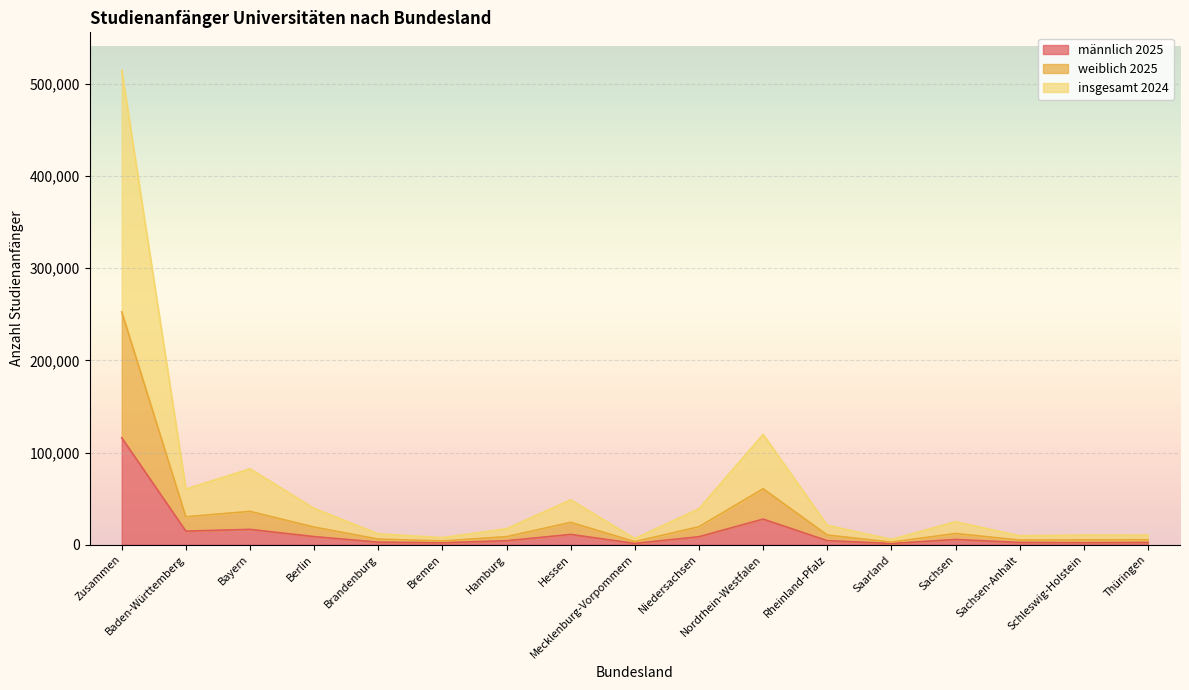

Which has a higher value, Sachsen or Zusammen?

Zusammen